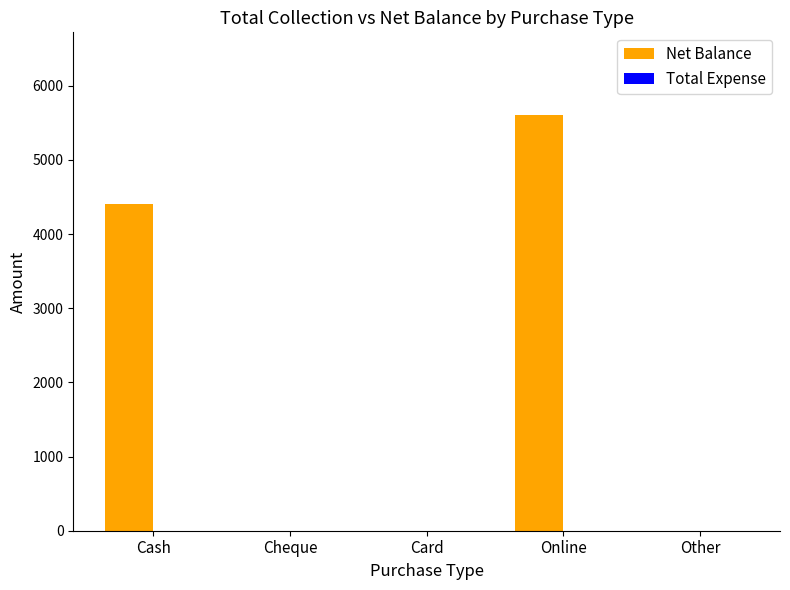

Between Cash and Cheque, which is larger?

Cash